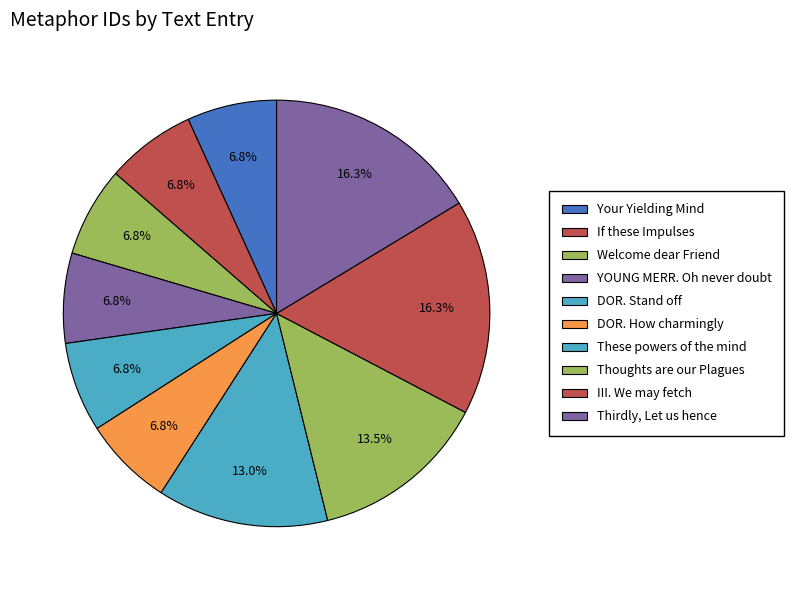

Does If these Impulses represent more than half of the total?

No